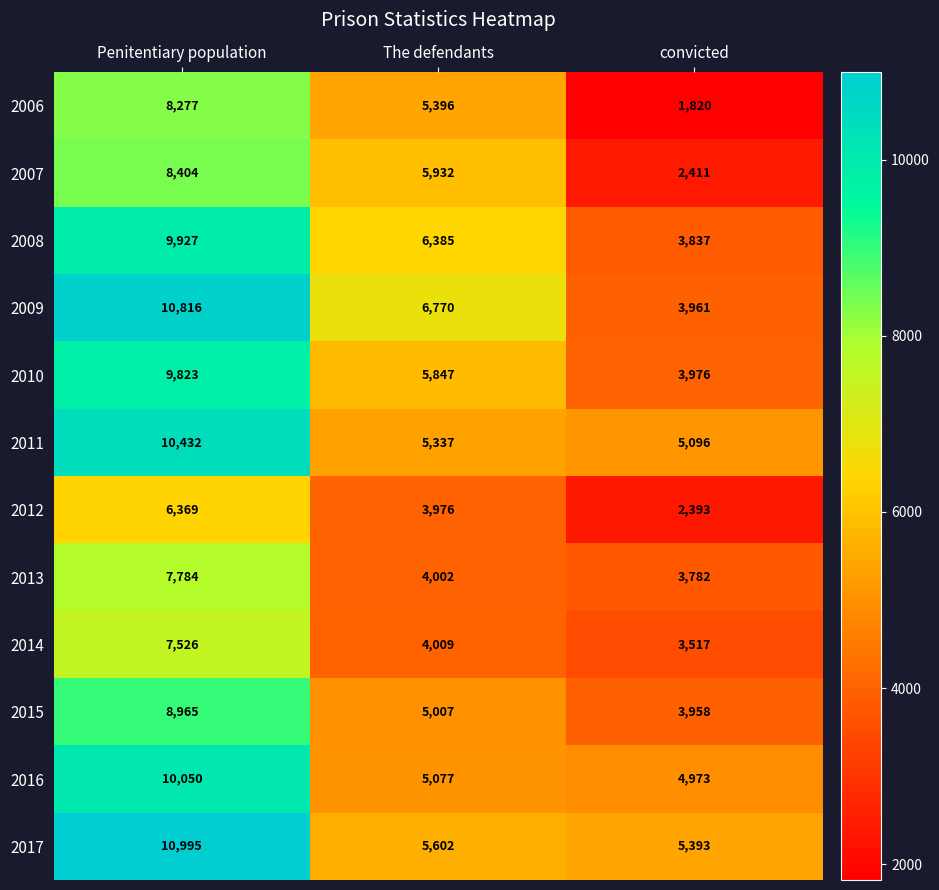

How many distinct data groups are displayed?

12